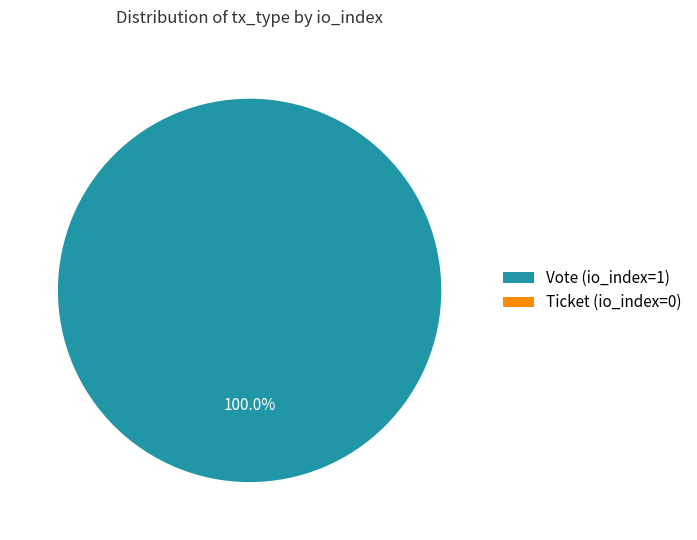

What percentage is the Vote (io_index=1) slice, to the nearest percent?

100%